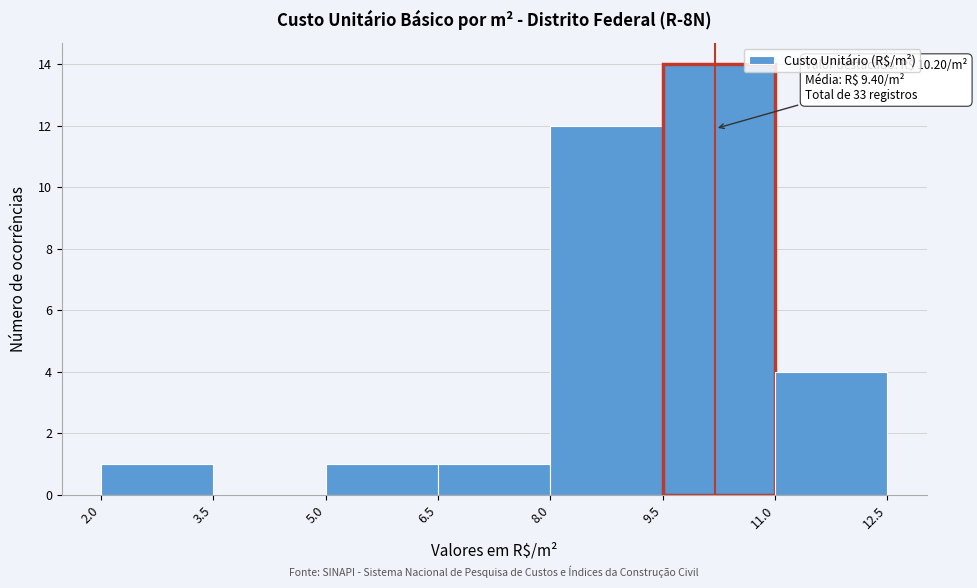

Over which range of the x-axis is the bar tallest?

9.5 to 11.0